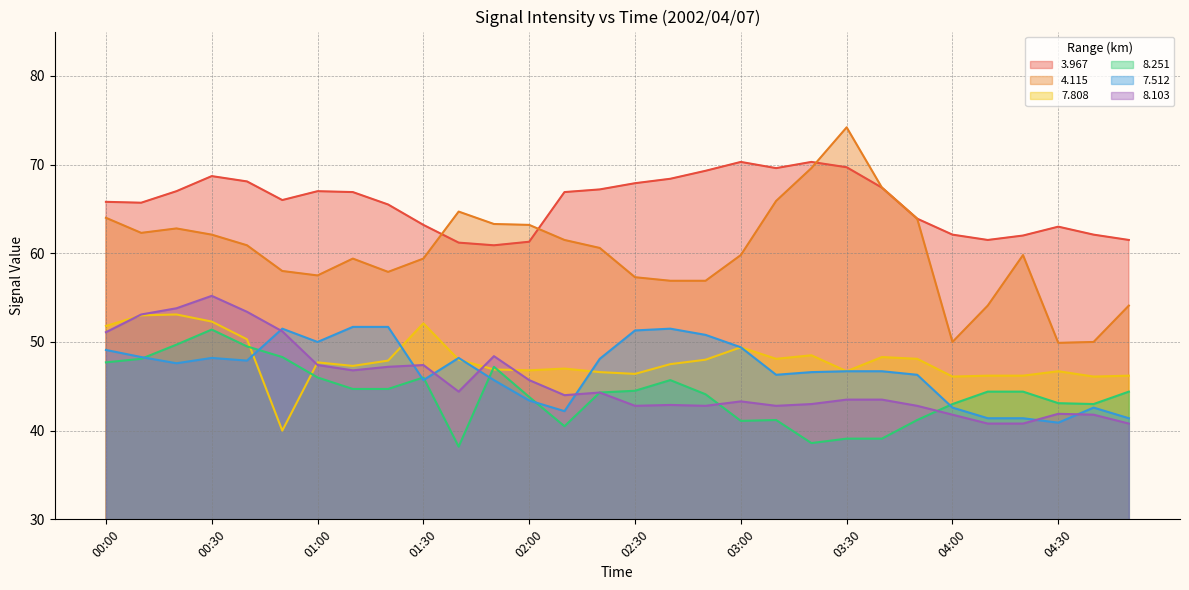

True or false:   7.808 and   3.967 cross at least once.

False